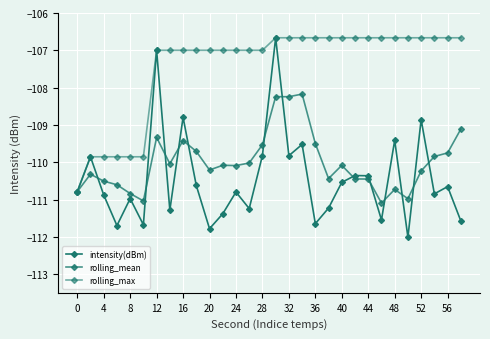

How many lines are shown in the chart?

3